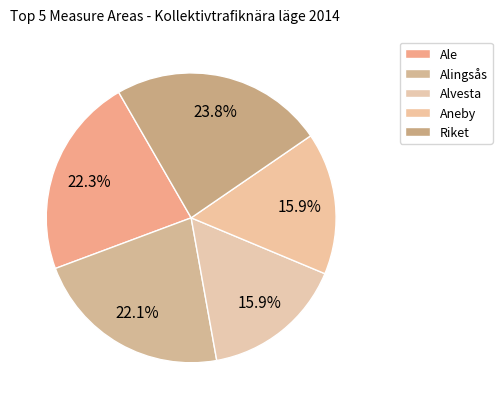

Is there any slice that represents more than half of the pie?

No